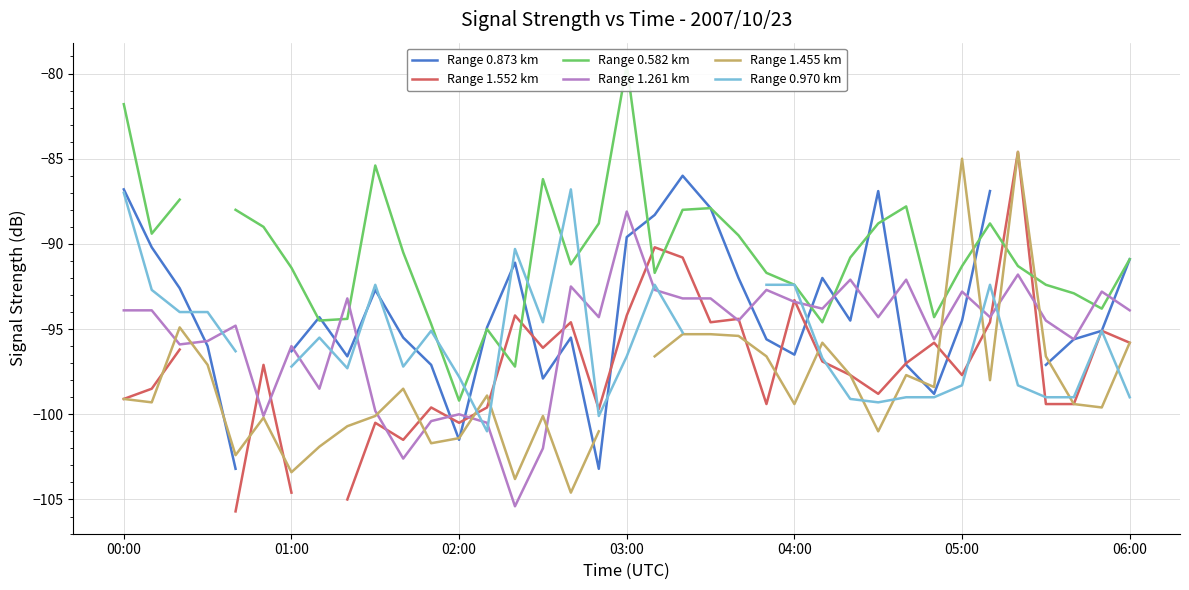

What is the greatest value displayed?

-79.5